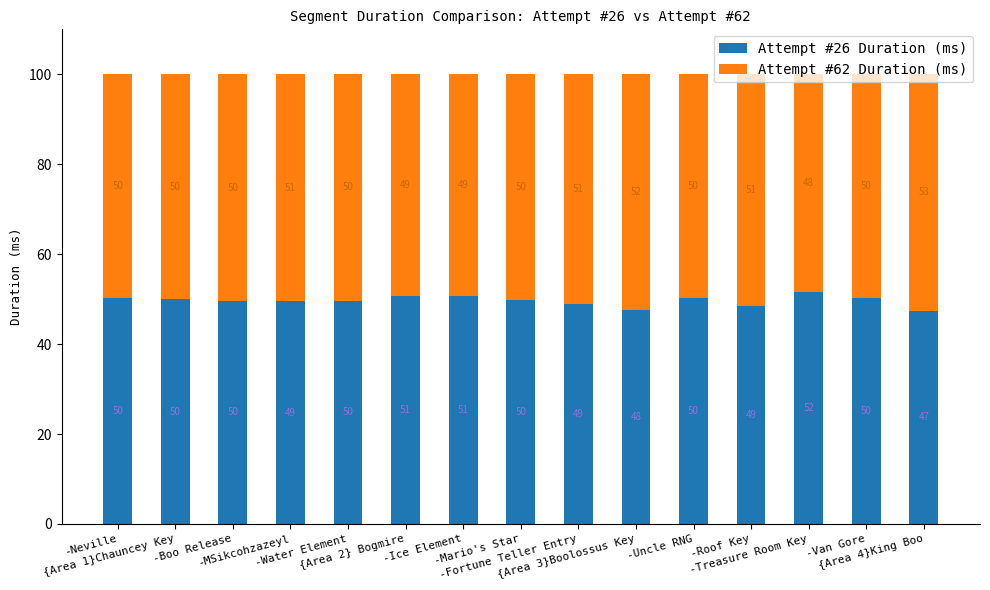

At which label does Attempt #26 Duration (ms) reach its peak?

-Treasure Room Key